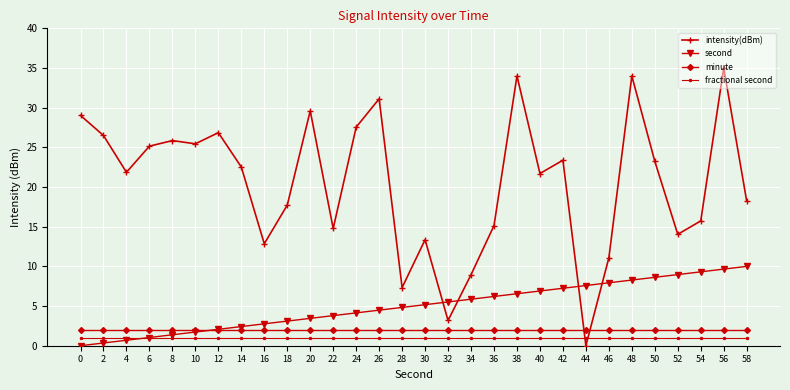

What is the difference between the maximum and minimum values in the intensity(dBm) series?

35.0